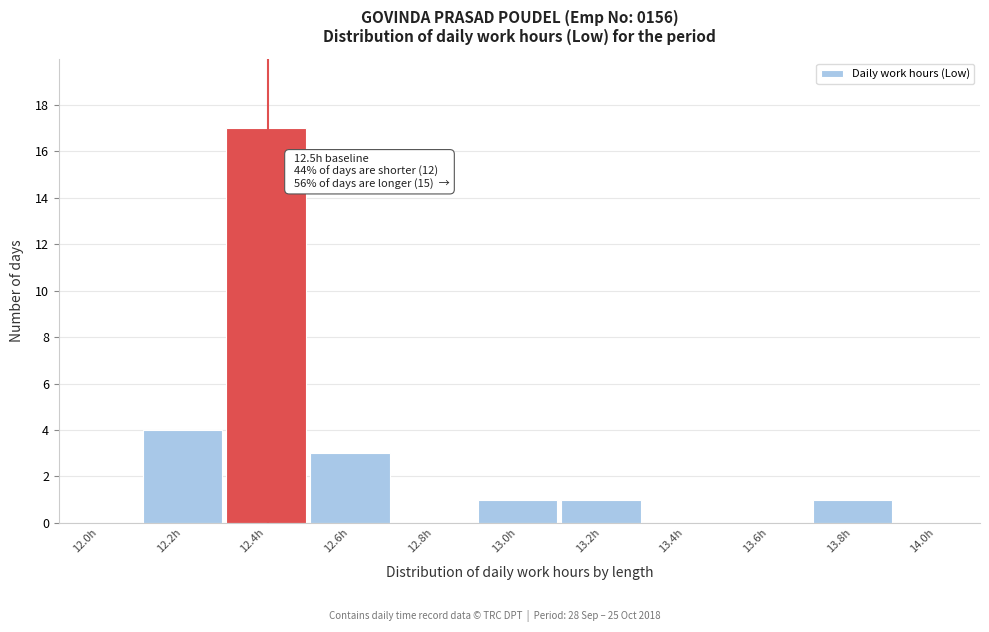

Reading left to right, transcribe all the data shown in this chart.

12.0h=0	12.2h=4	12.4h=17	12.6h=3	12.8h=0	13.0h=1	13.2h=1	13.4h=0	13.6h=0	13.8h=1	14.0h=0